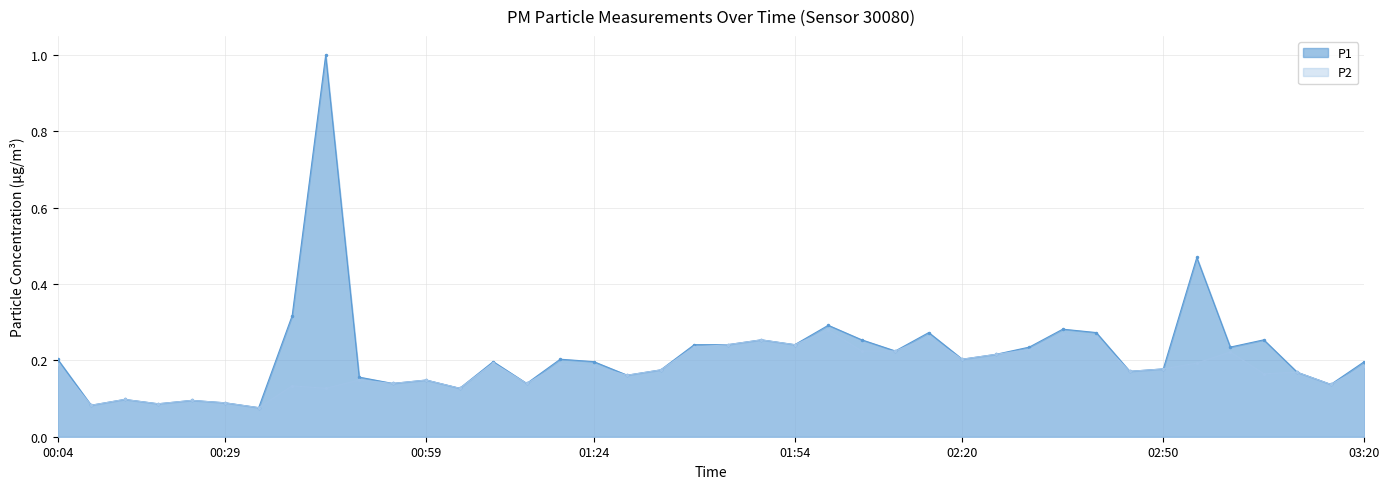

Where is P1 nearest to the value 0?

00:34